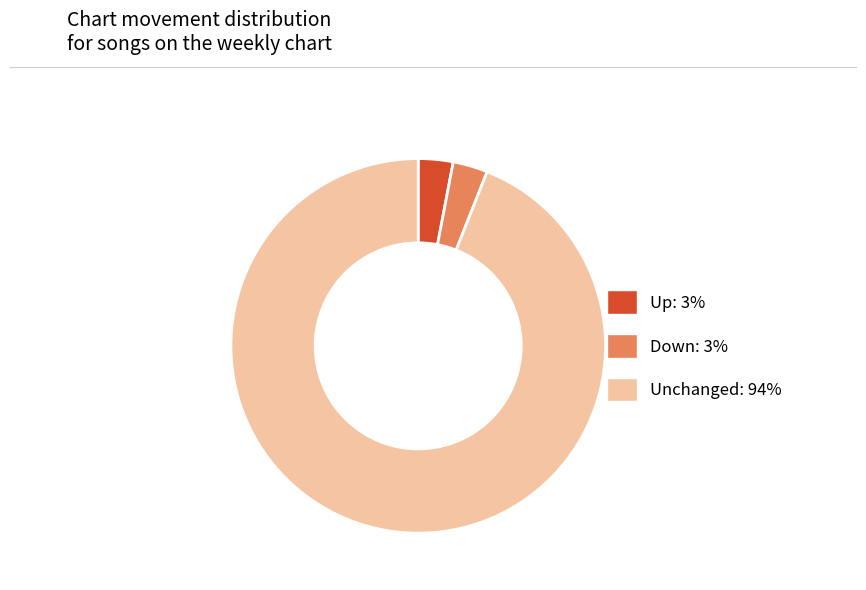

Does any single category account for the majority?

Yes